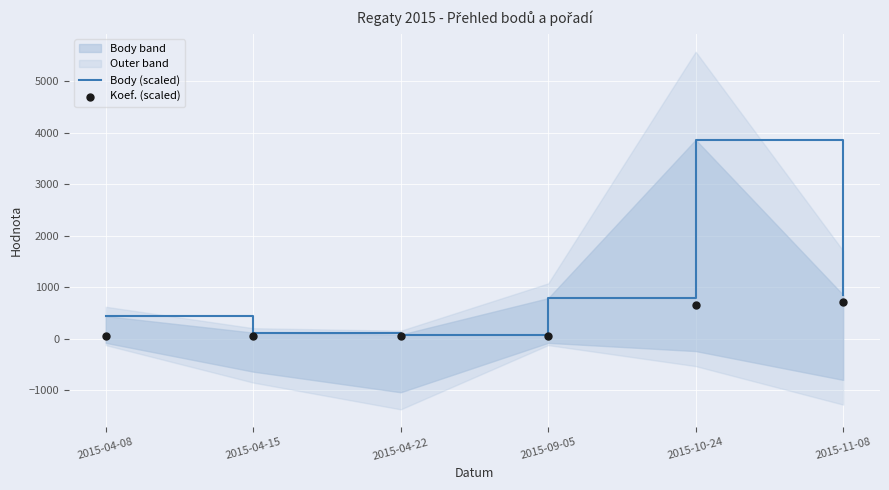

Is the value of Koef. (scaled) at 2015-04-22 greater than the value of Body (scaled) at 2015-04-08?

No